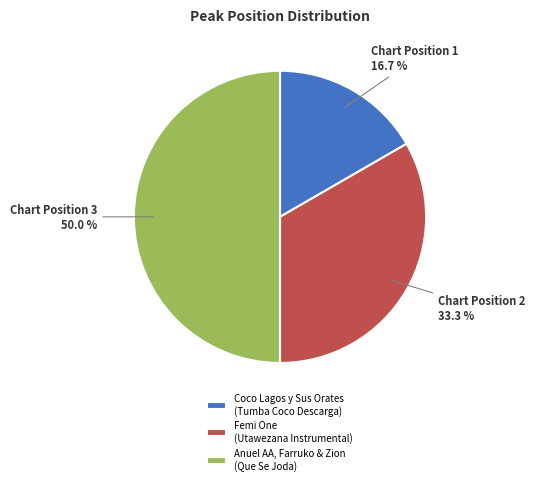

Approximately how many times larger is the value at Coco Lagos y Sus Orates (Tumba Coco Descarga) compared to Anuel AA, Farruko & Zion (Que Se Joda)?

0.3